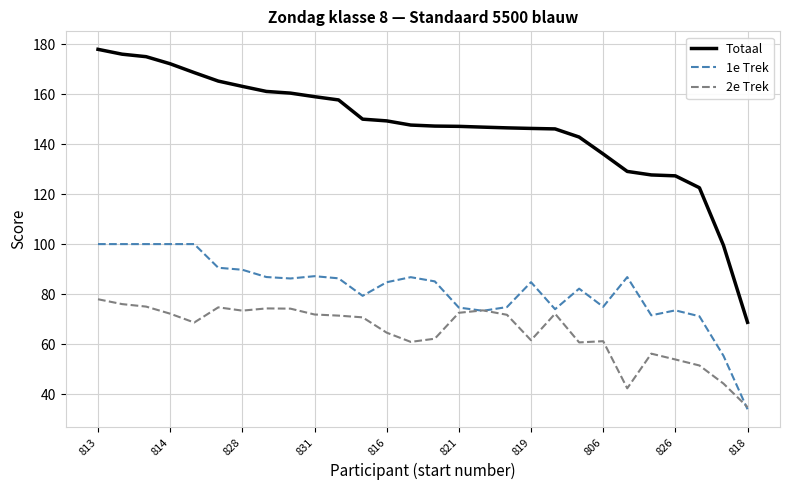

List the series in order of their overall mean, highest first.

Totaal, 1e Trek, 2e Trek